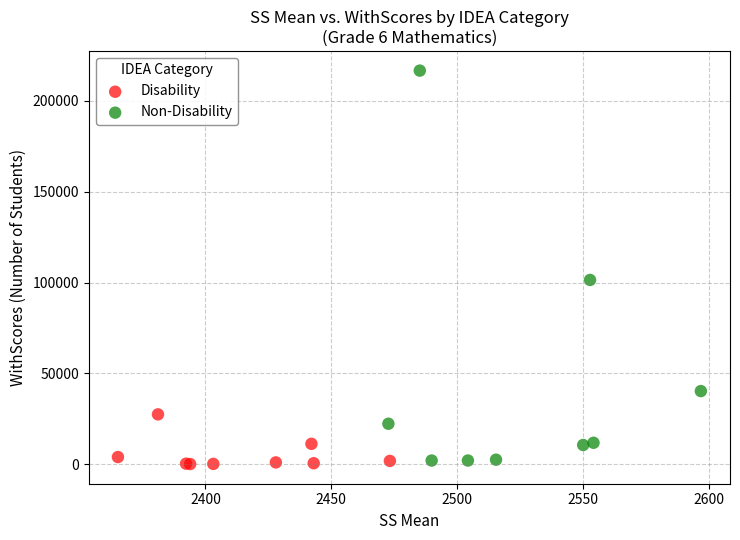

Which series has the largest Y range (max minus min)?

Non-Disability